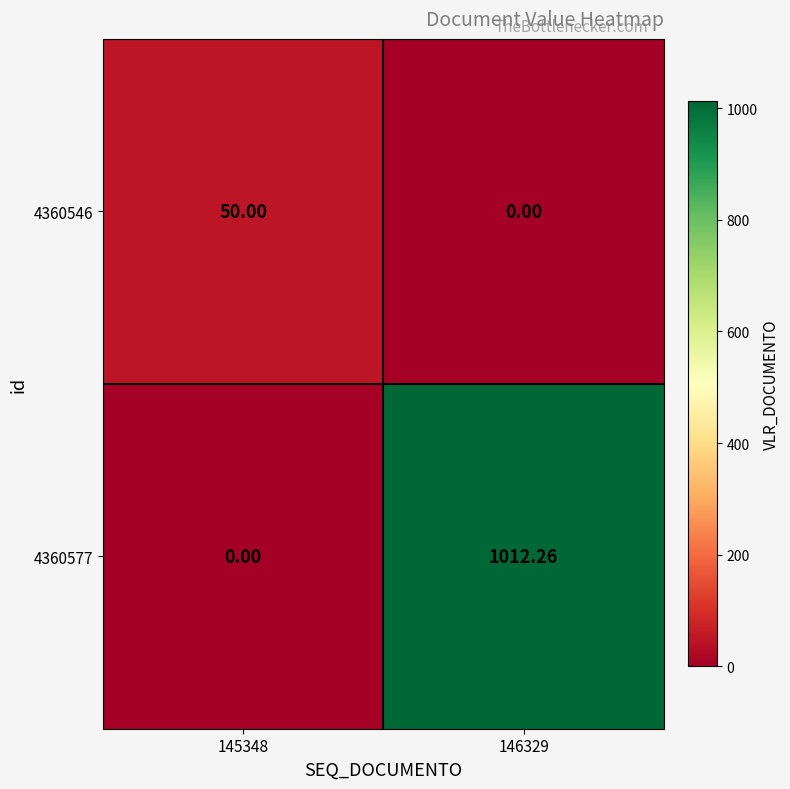

Which series has the widest spread of values?

4360577